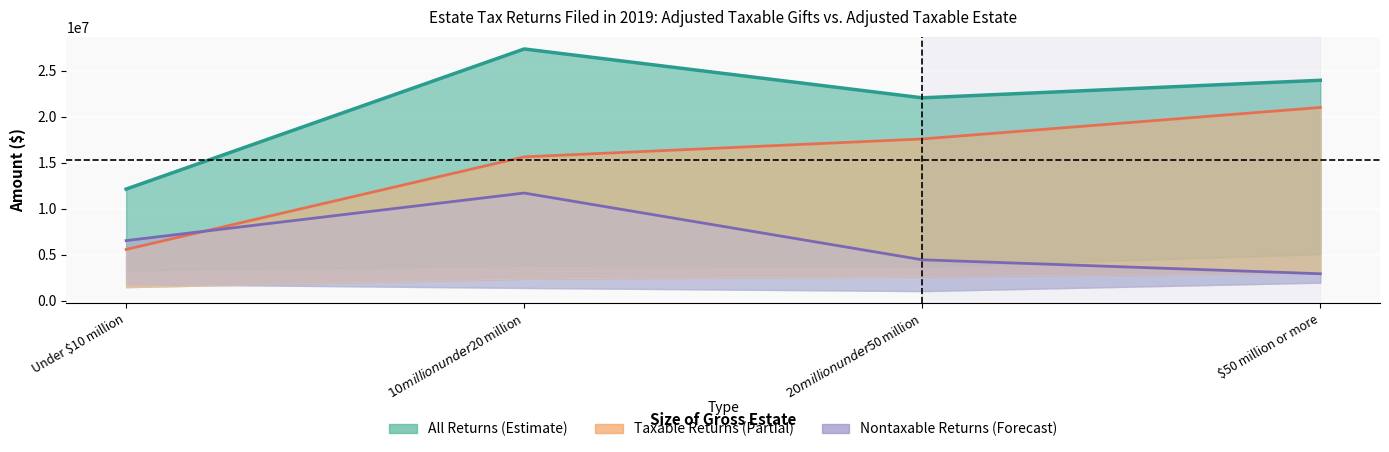

What is the average value of the Adjusted taxable gifts (Taxable) series?

14947118